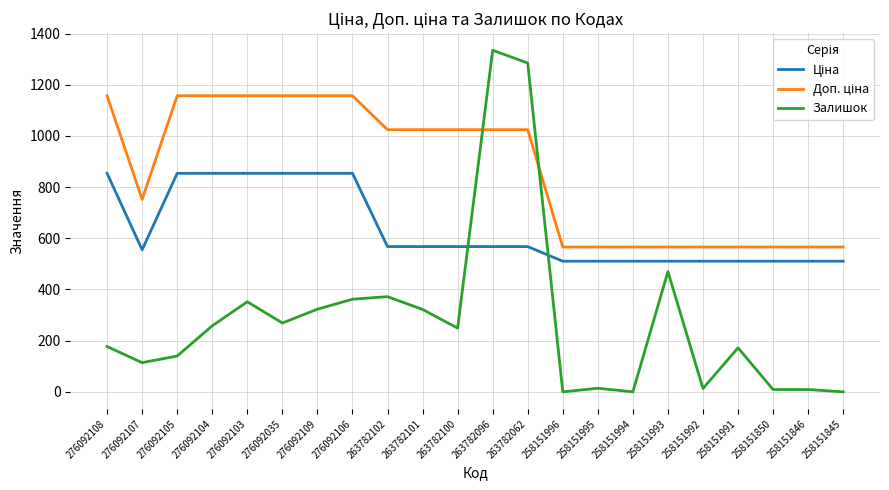

Is this an area chart (filled region under the line)?

No